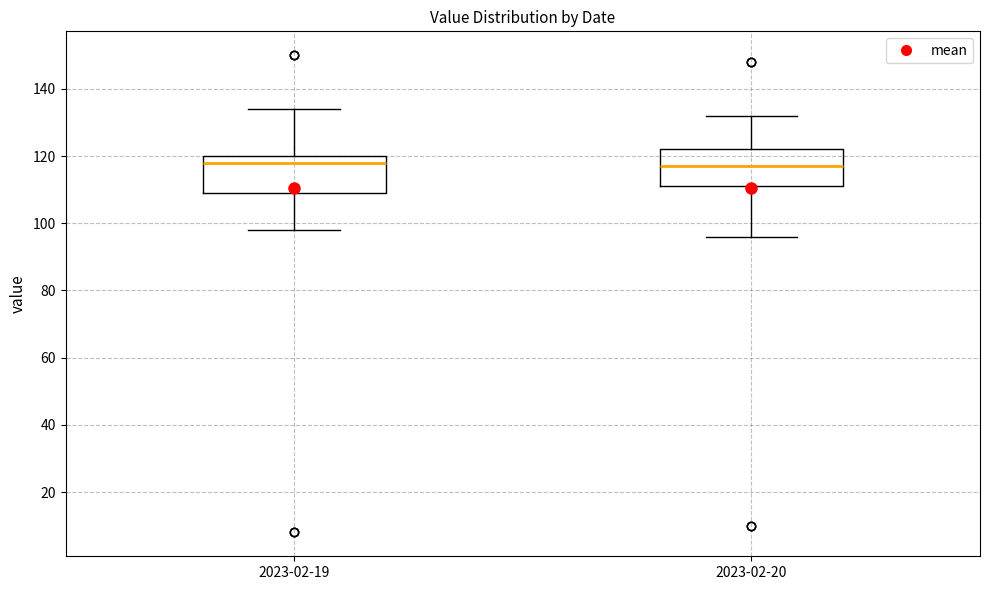

Reading left to right, read every box against the y-axis: the position of its median line, the range the box covers, and the ends of its whiskers. The values are not printed on the chart, so give them approximately, as read against the axis.

2023-02-19: median 118, box 110 to 120, whiskers 98 to 134
2023-02-20: median 118, box 112 to 122, whiskers 96 to 132